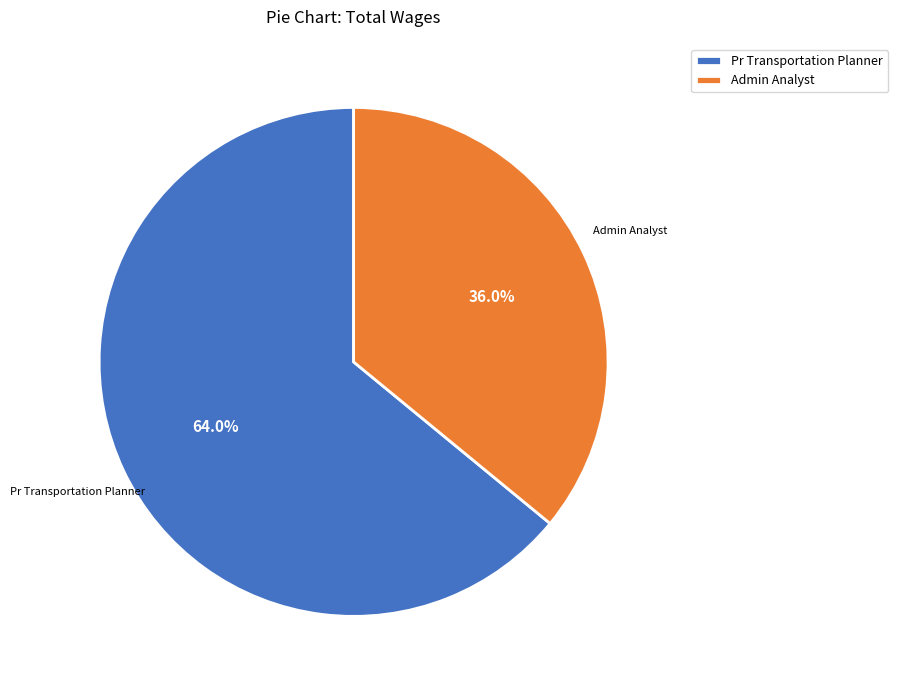

How many slices are in this pie chart?

2